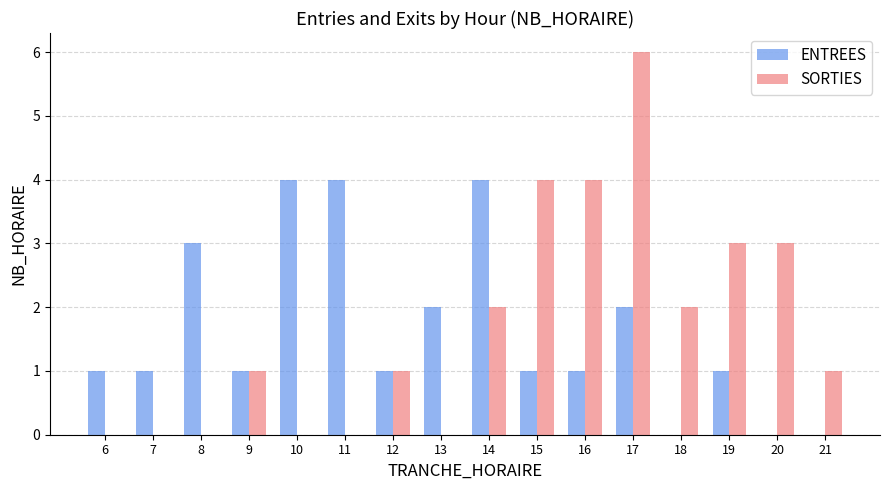

What is the highest value of the SORTIES series?

6